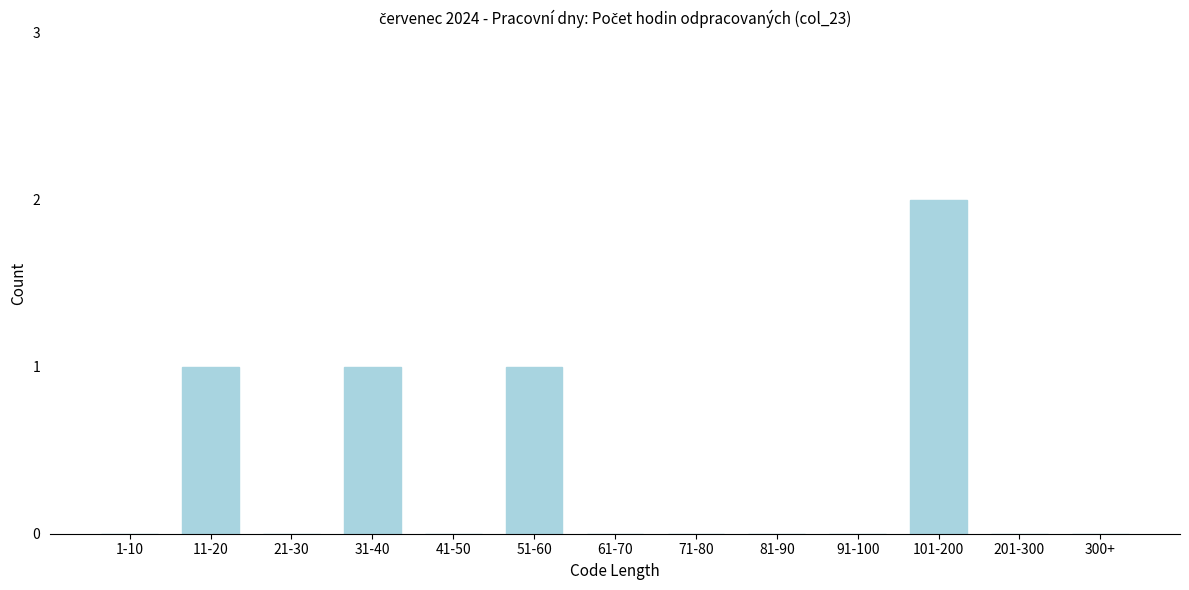

Reading left to right, list all the values displayed in this chart.

1-10=0	11-20=1	21-30=0	31-40=1	41-50=0	51-60=1	61-70=0	71-80=0	81-90=0	91-100=0	101-200=2	201-300=0	300+=0